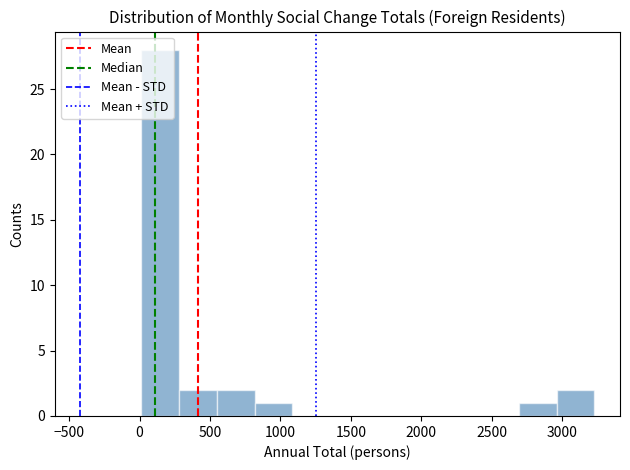

What is the height of the bar covering 0 to 300 on the x-axis? Neither the bar edges nor the heights are printed on the chart, so give them approximately, as read against the axes.

28